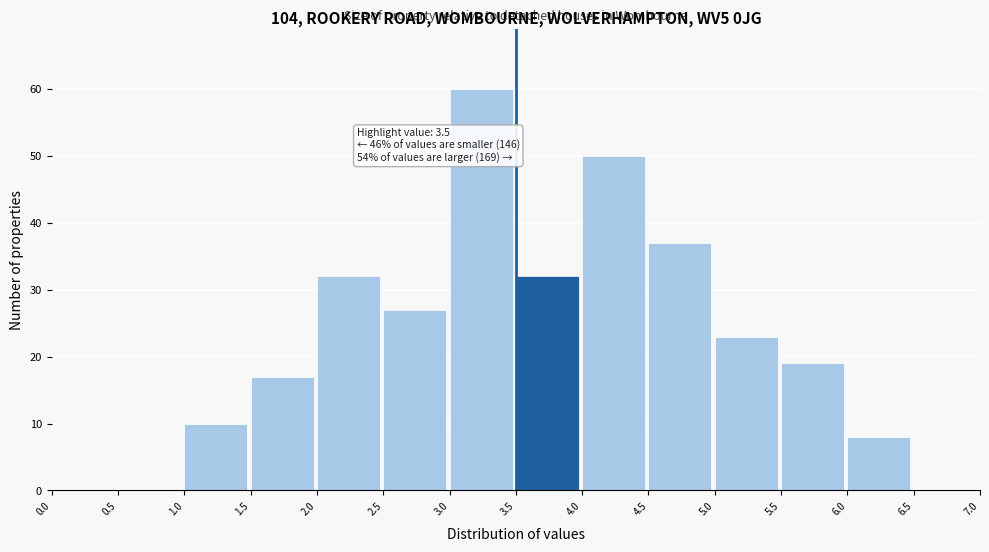

Which range on the x-axis has the tallest bar?

3.0 to 3.5